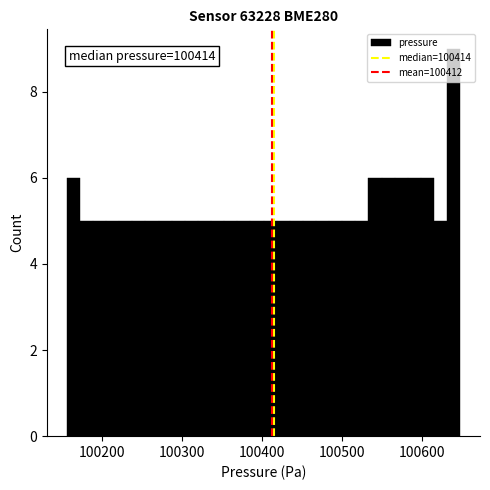

Around what value on the x-axis is the tallest bar? Give the approximate position of its centre, as read against the axis.

100640